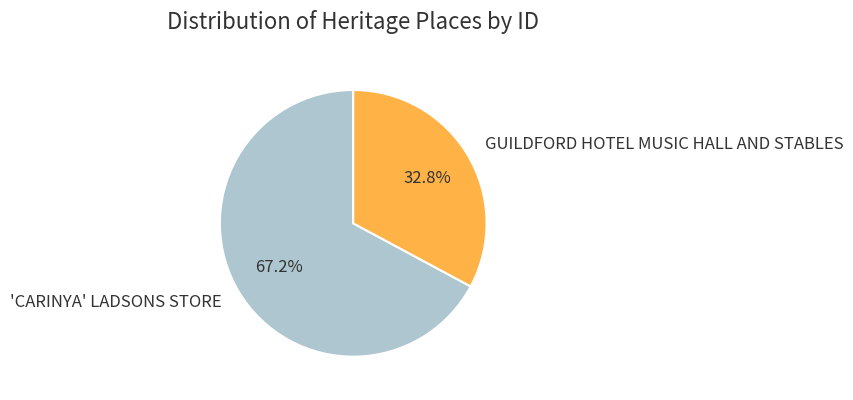

What is the largest slice in the pie chart?

'CARINYA' LADSONS STORE